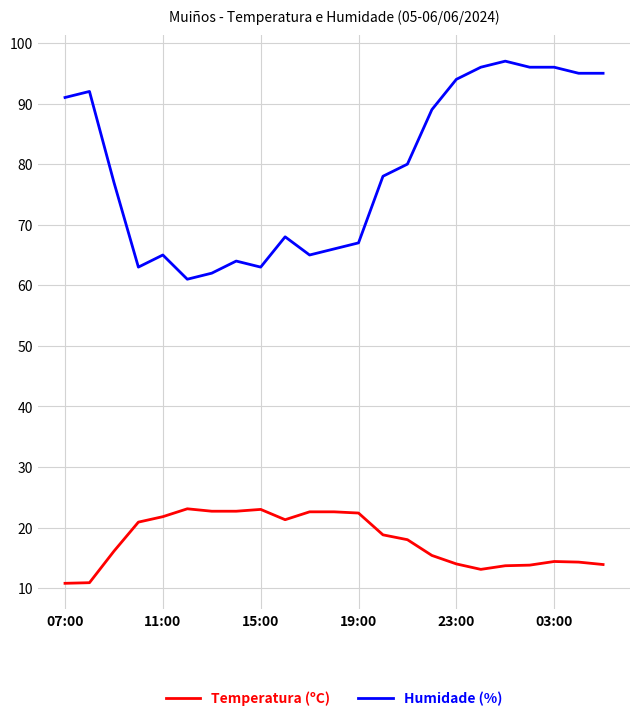

True or false: Humidade (%) and Temperatura (ºC) cross at least once.

False